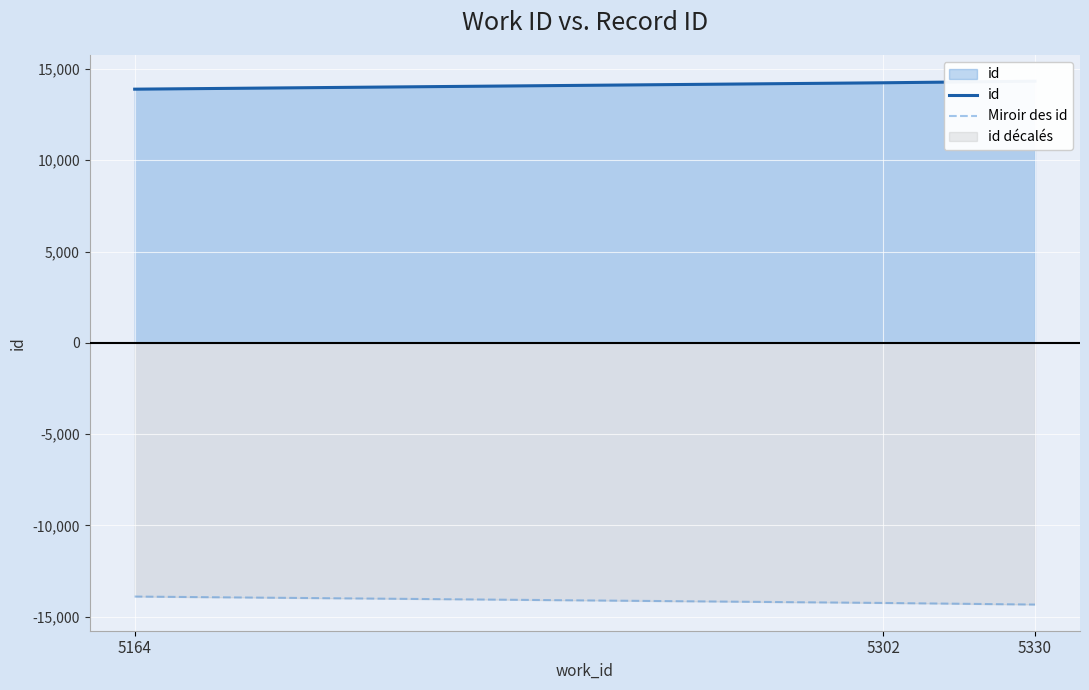

List the series in order of their overall mean, highest first.

id, Miroir des id